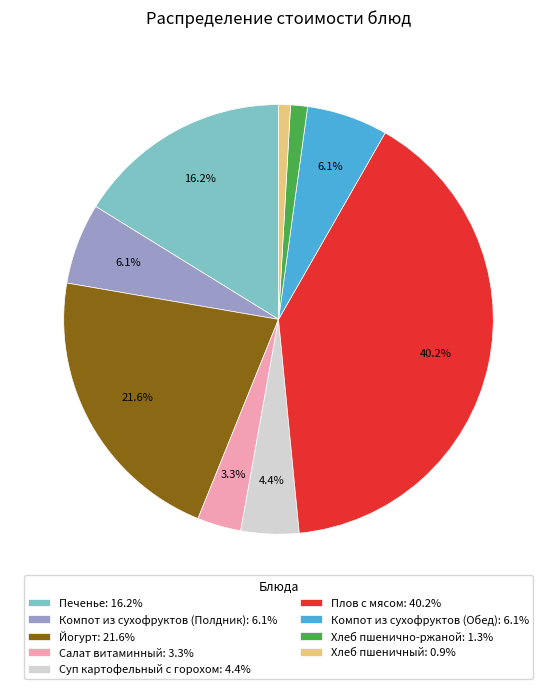

How many segments does this pie chart have?

9